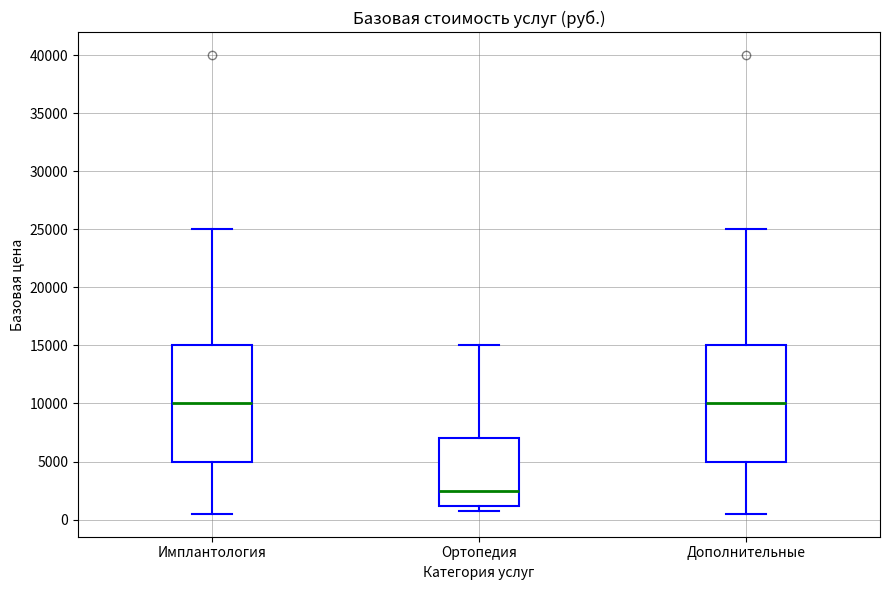

Which box has the lowest median line?

Ортопедия